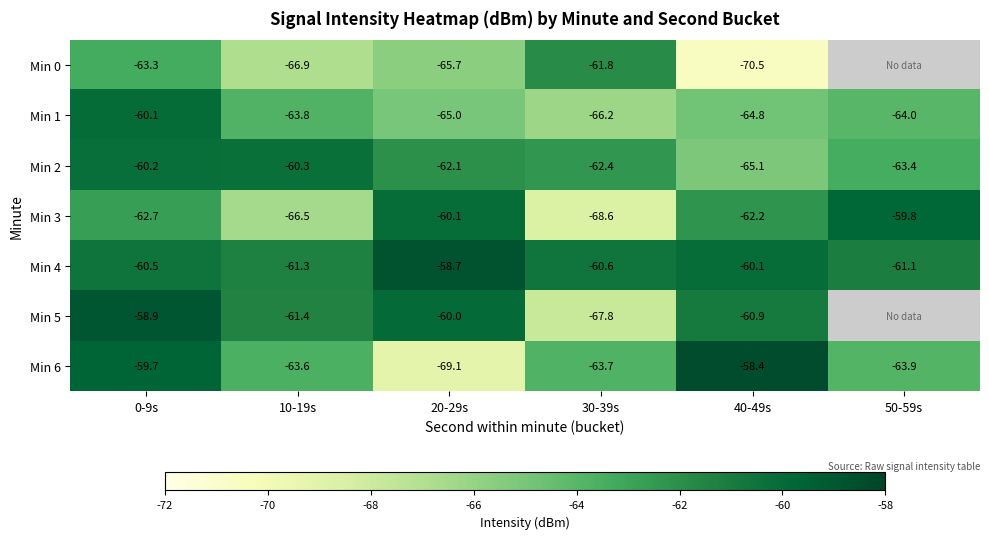

Is the value of Min 1 at 0-9s greater than the value of Min 4 at 20-29s?

No